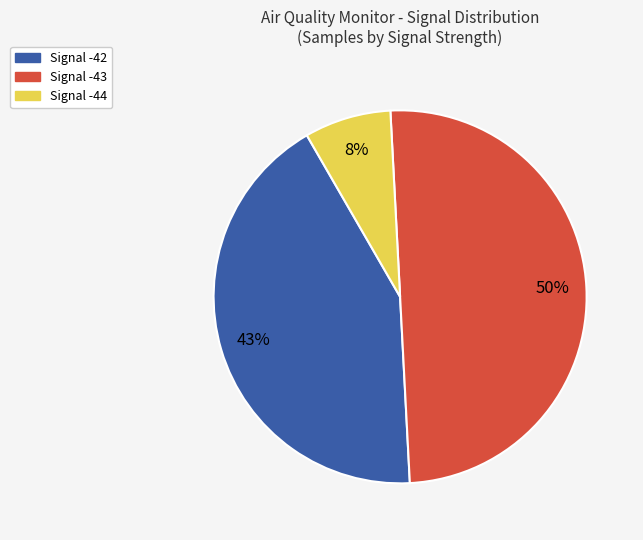

To the nearest percent, what is the average slice percentage?

33%